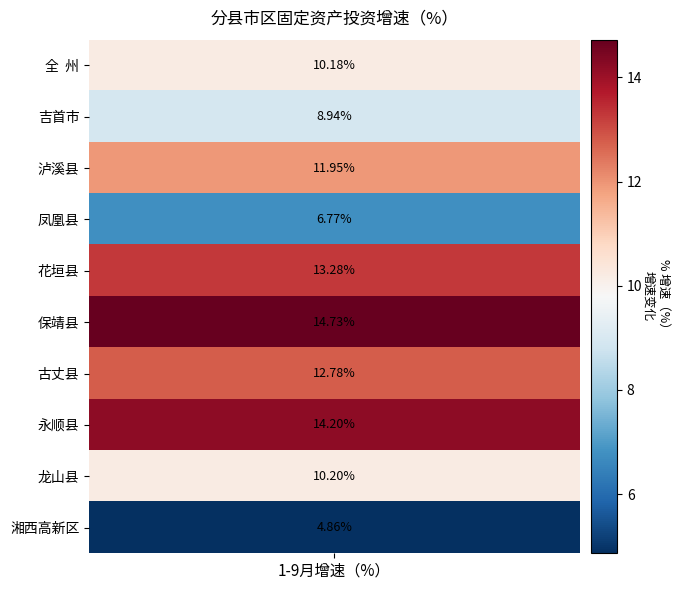

Reading left to right, list all the values displayed in this chart.

全  州=10.2	吉首市=8.9	泸溪县=11.9	凤凰县=6.8	花垣县=13.3	保靖县=14.7	古丈县=12.8	永顺县=14.2	龙山县=10.2	湘西高新区=4.9